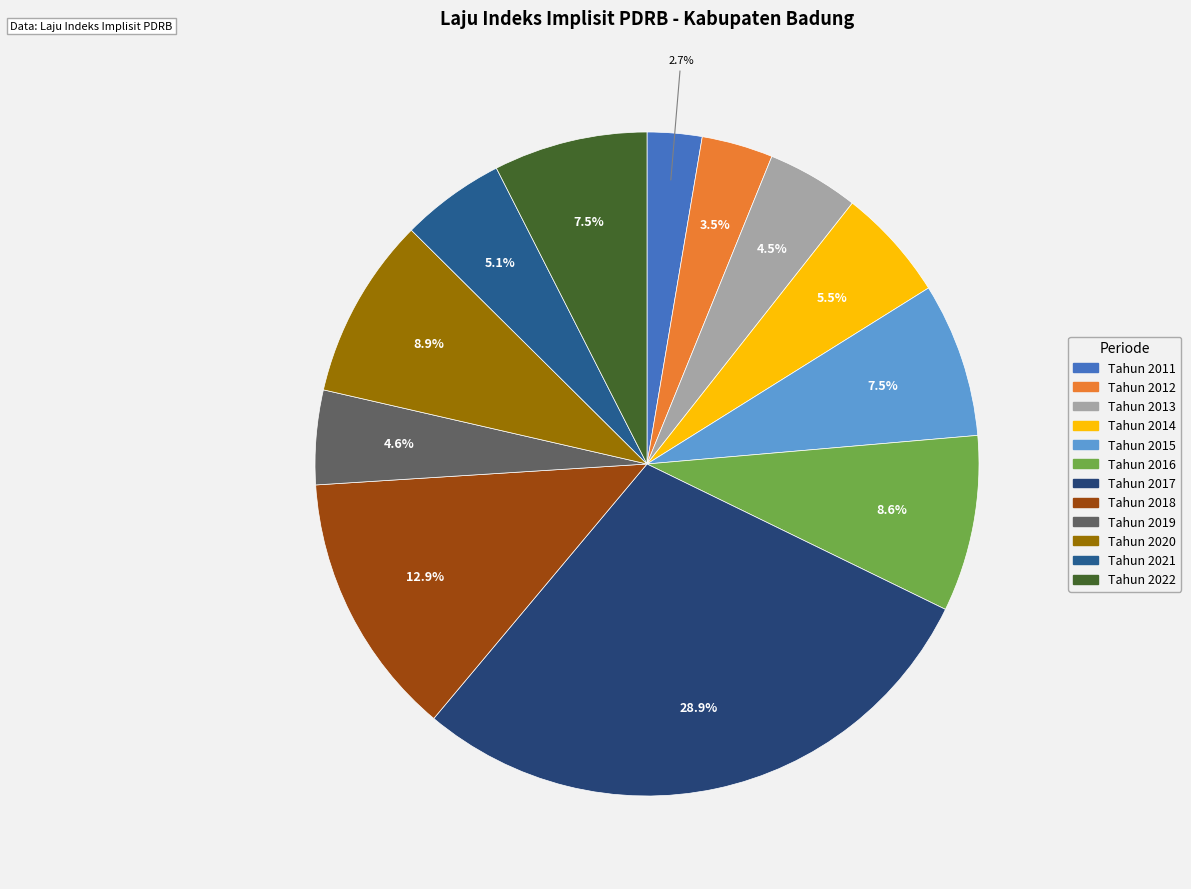

To the nearest percent, what percentage of the pie is Tahun 2017?

29%